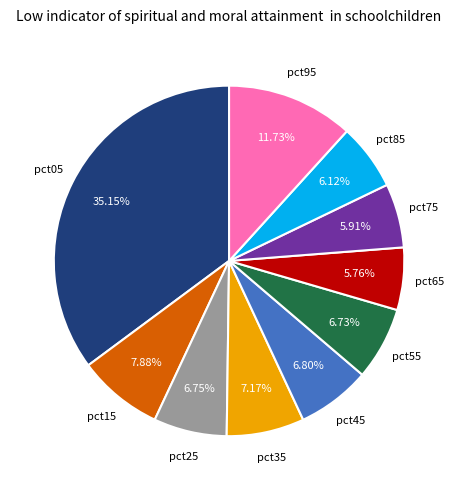

Is there a majority slice in this chart?

No